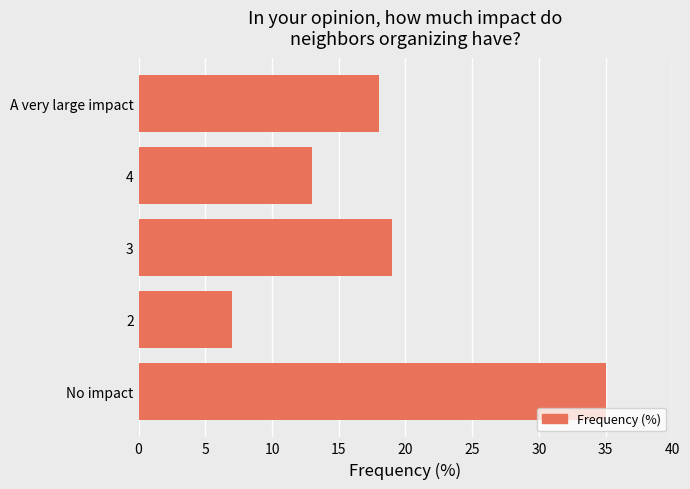

Between 4 and 3, which is larger?

3